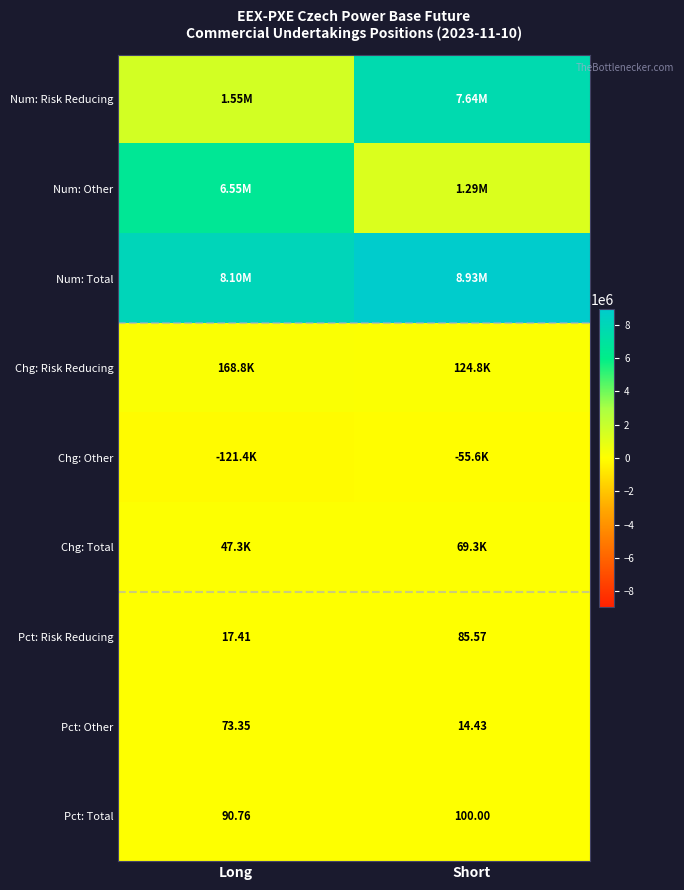

What is the maximum value shown in the chart?

8926289.0